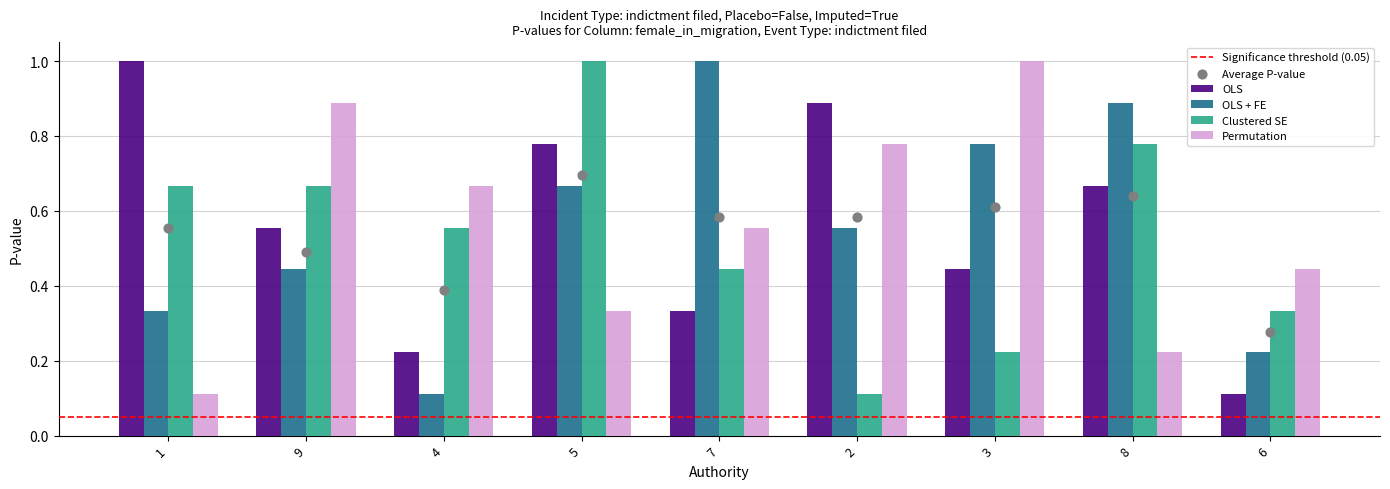

Which series has the widest spread of Y values?

OLS